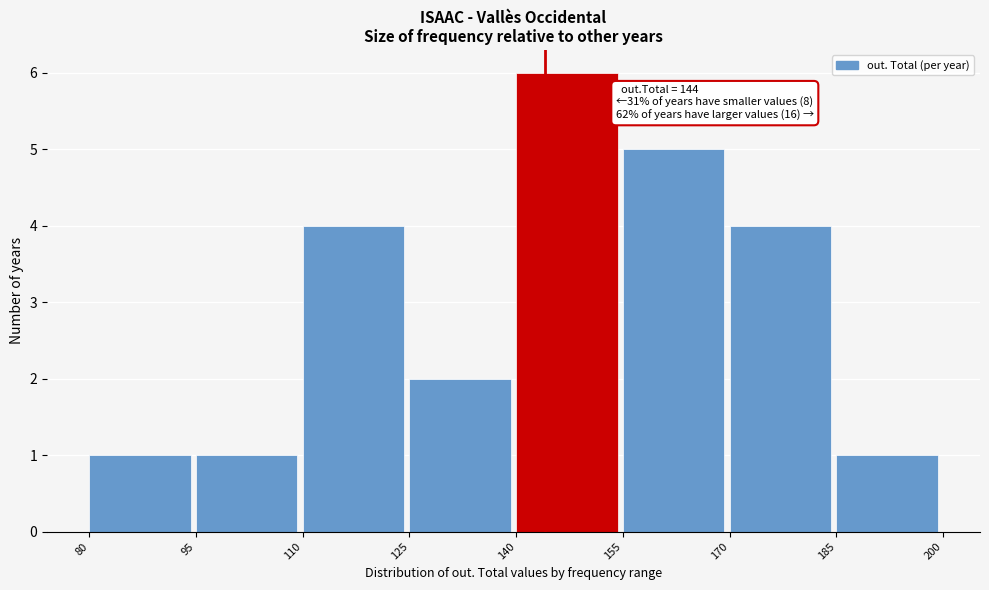

Over which range of the x-axis is the bar tallest?

140 to 155